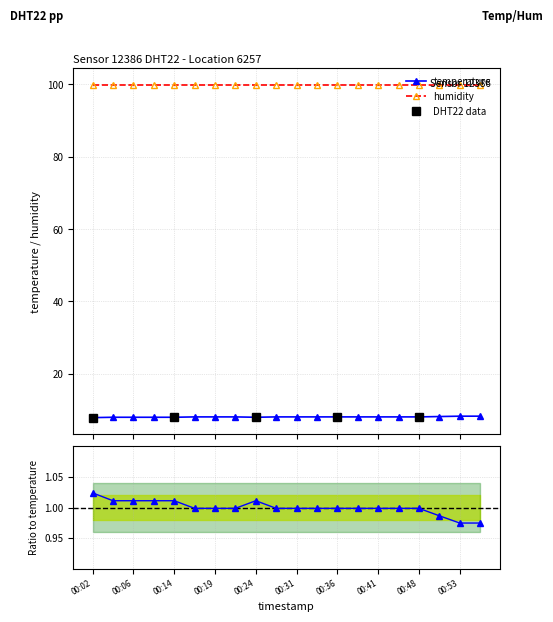

What is the change in value from 00:31 to 00:53?

+0.2